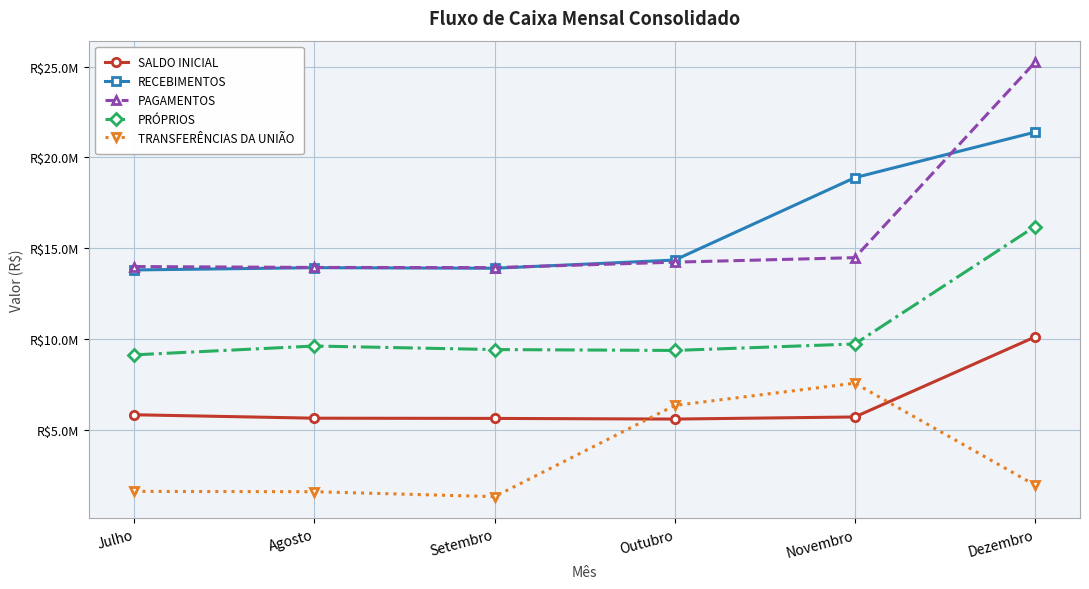

What value does the PRÓPRIOS series have at Outubro?

9374483